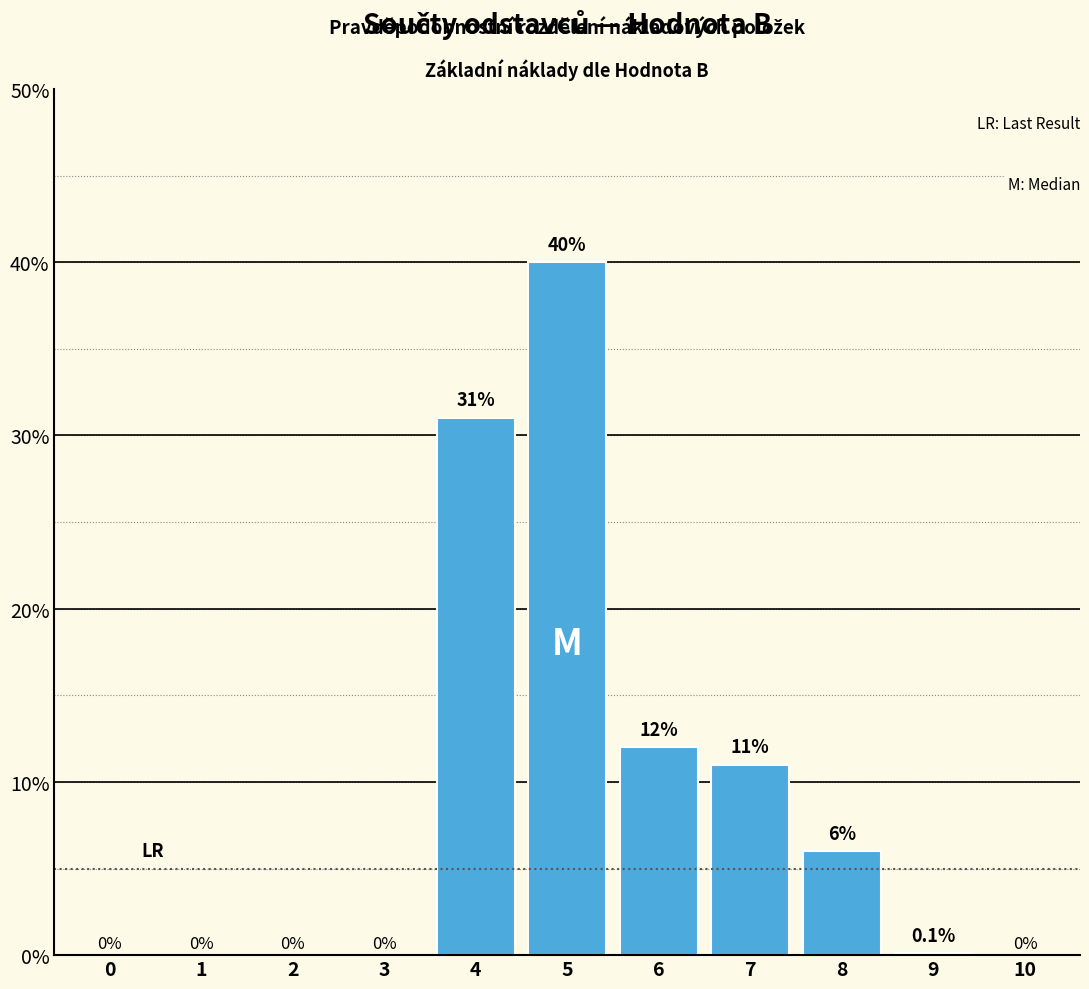

Are the bars horizontal?

No